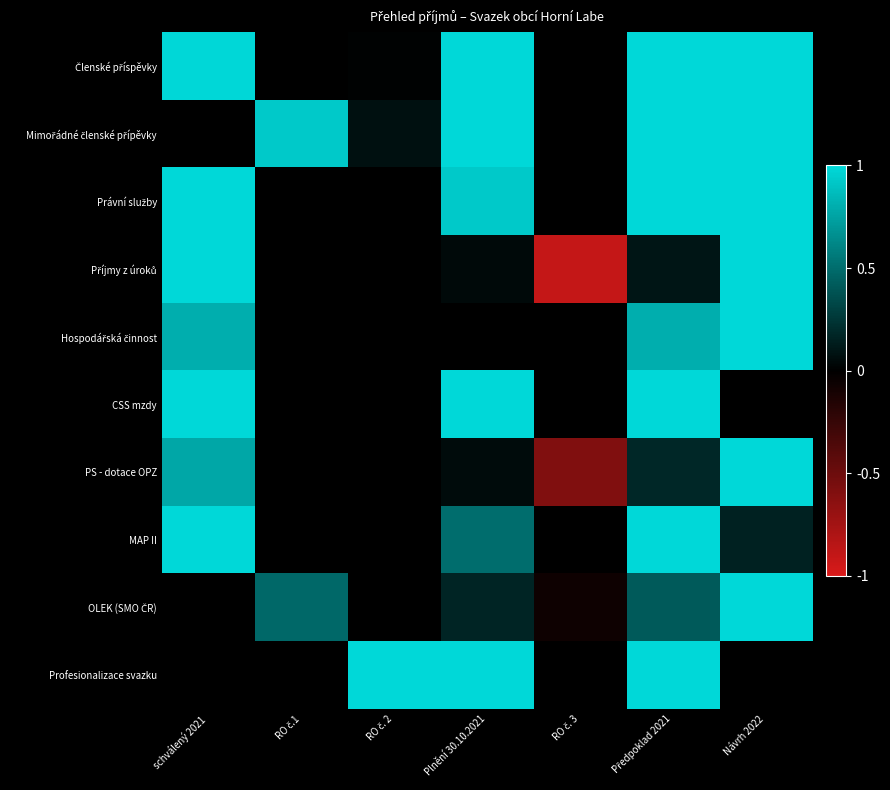

Which label corresponds to the smallest value in the chart?

RO č. 3